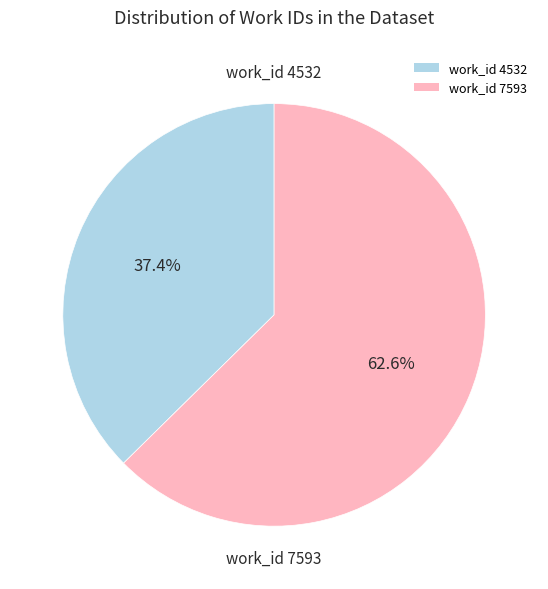

To the nearest percent, what is the difference between the work_id 7593 and work_id 4532 slice percentages?

25%